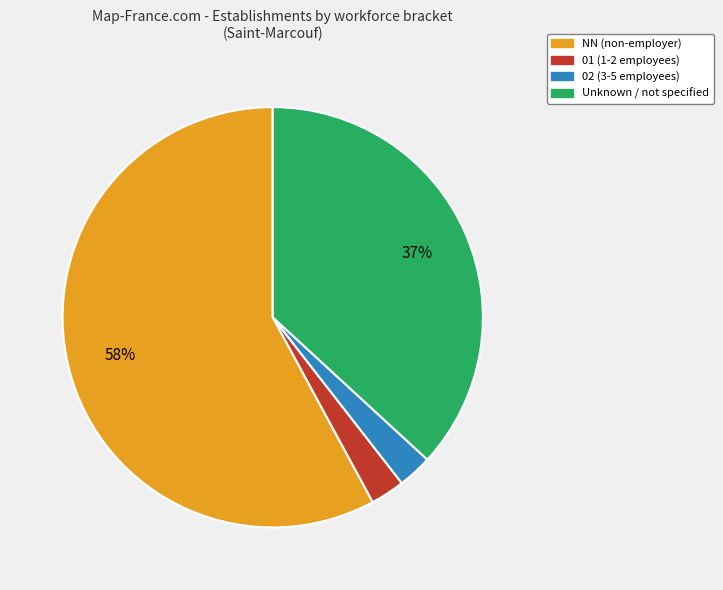

What is the largest slice in the pie chart?

NN (non-employer)